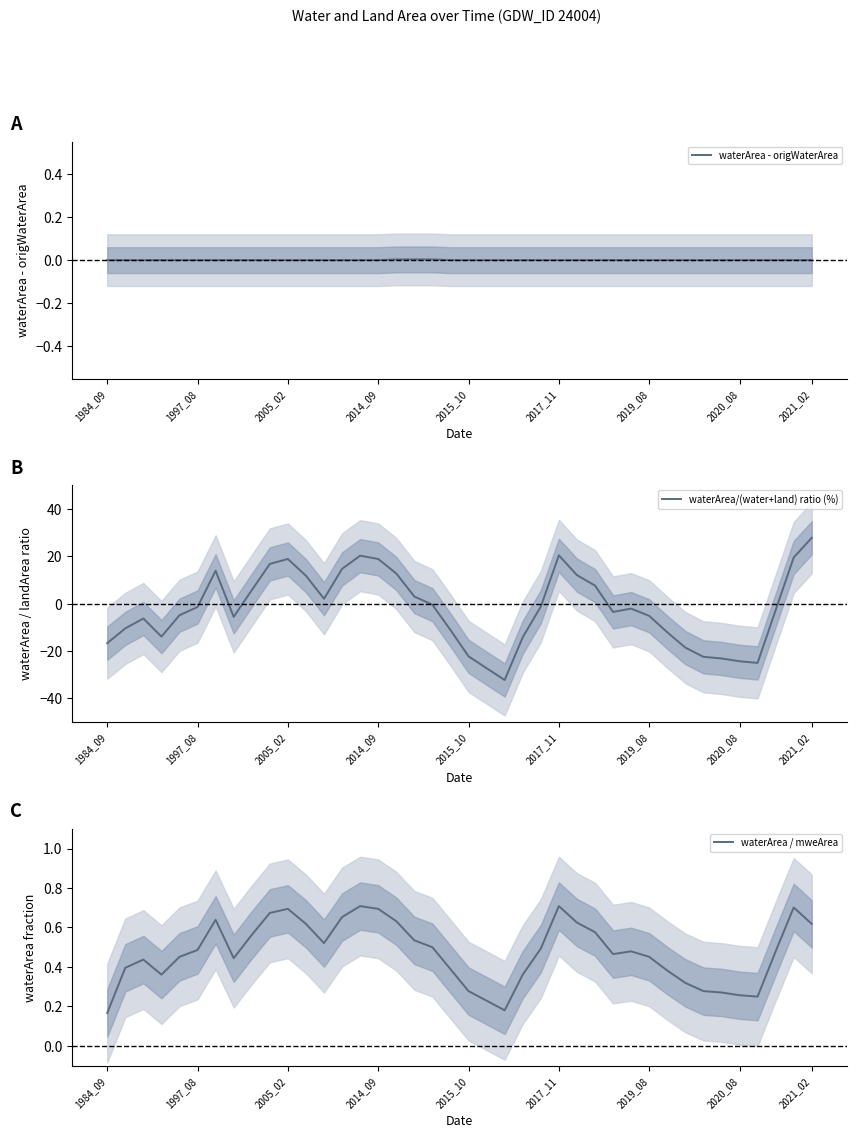

Count the number of categories in the chart.

40